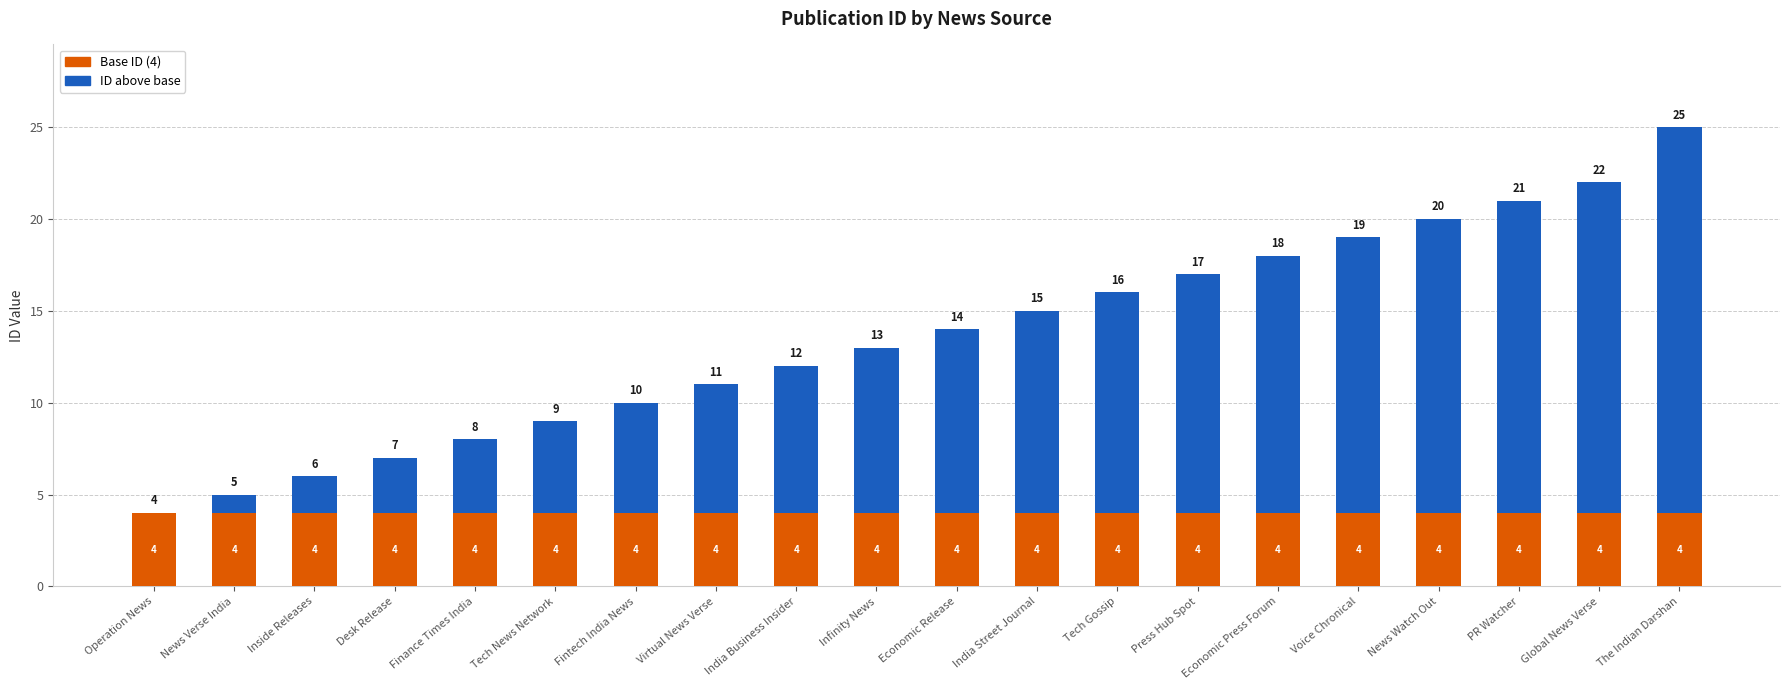

What is the approximate value of Base ID (4) at India Street Journal?

4